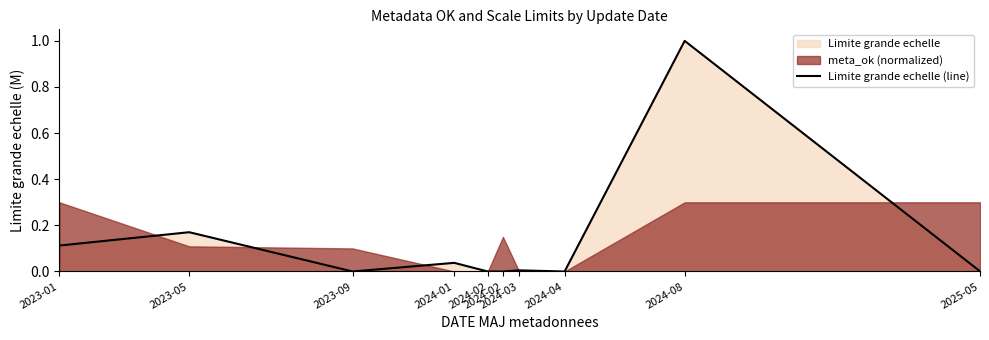

Reading left to right, list all the values displayed in this chart.

2023-01=0.1	2023-05=0.2	2023-09=0.0	2024-01=0.0	2024-02=0.0	2024-02=0.0	2024-03=0.0	2024-04=0.0	2024-08=1.0	2025-05=0.0